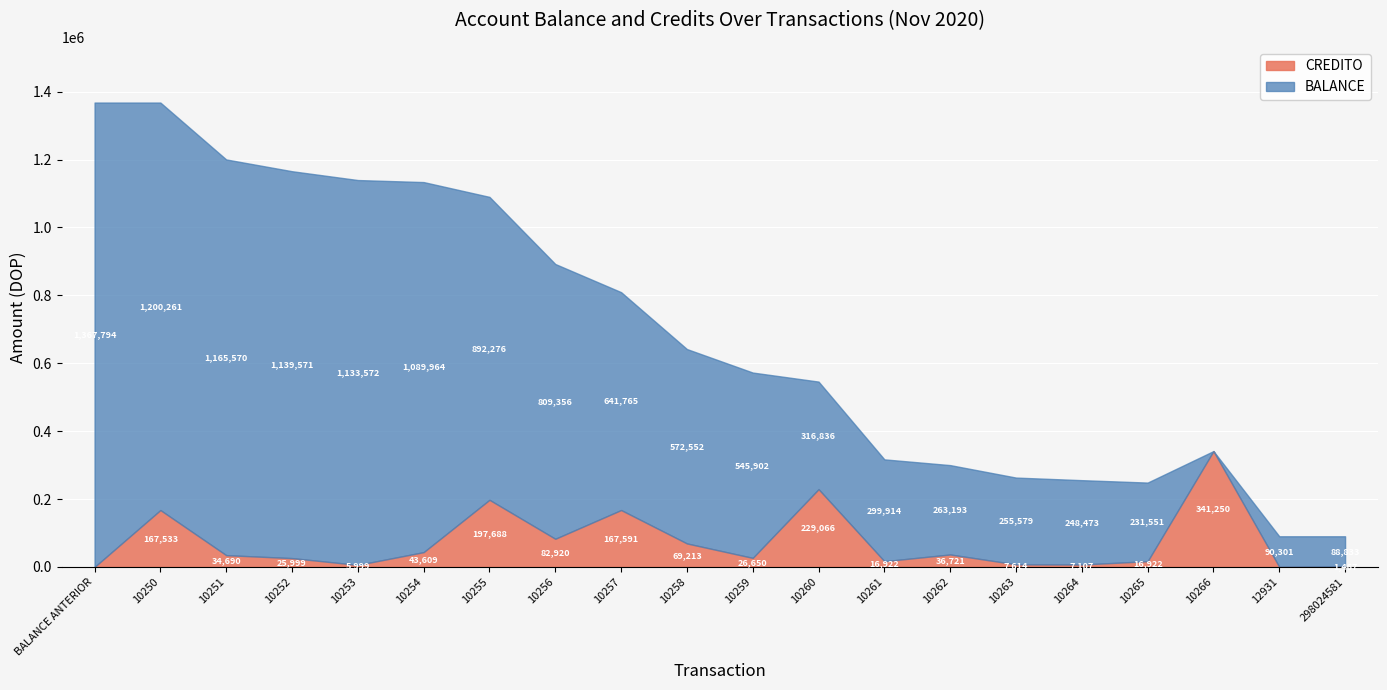

The CREDITO series shows 0.0 at 12931. True or false?

True